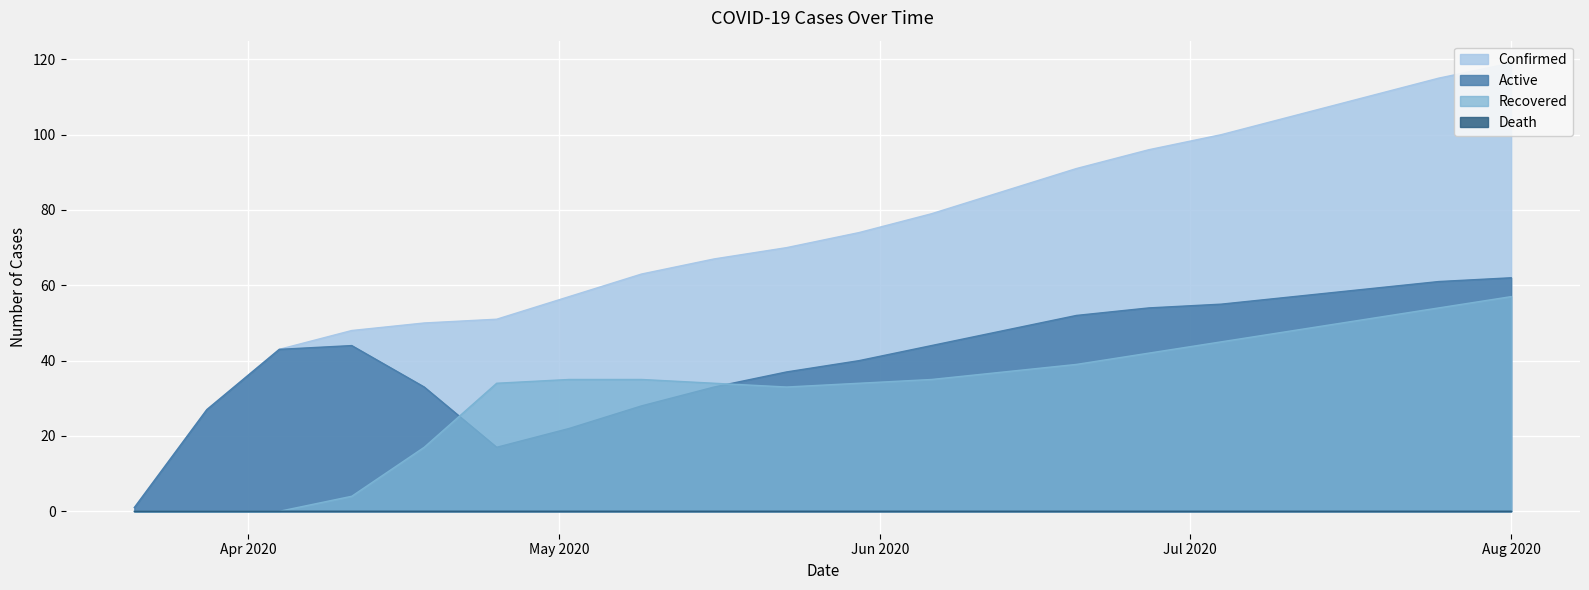

What is the maximum value for Recovered?

57